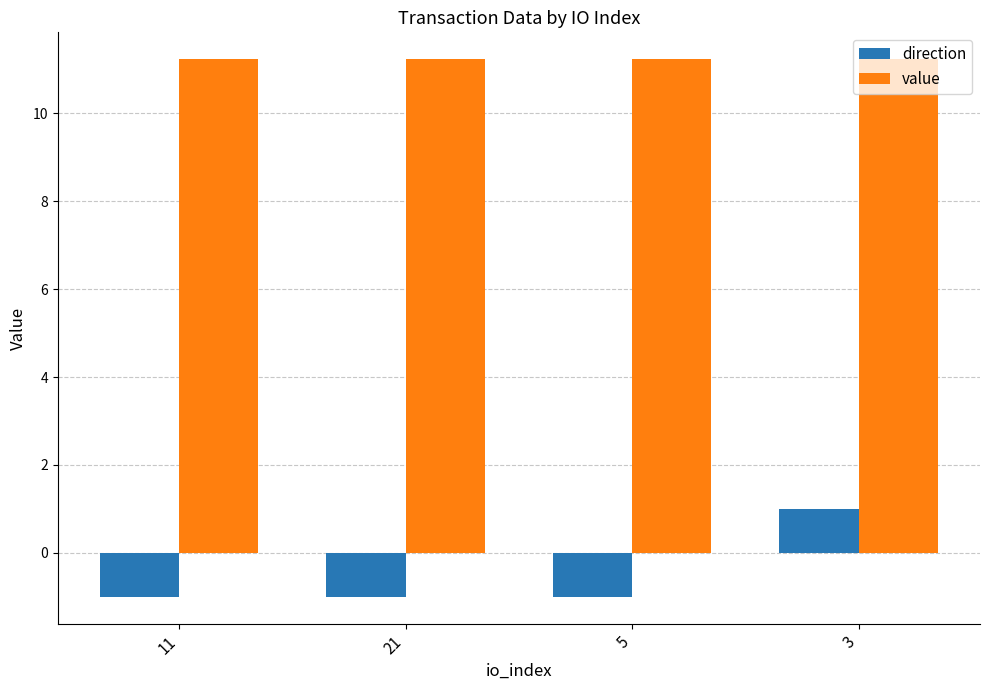

At how many categories does at least one series exceed 7?

4